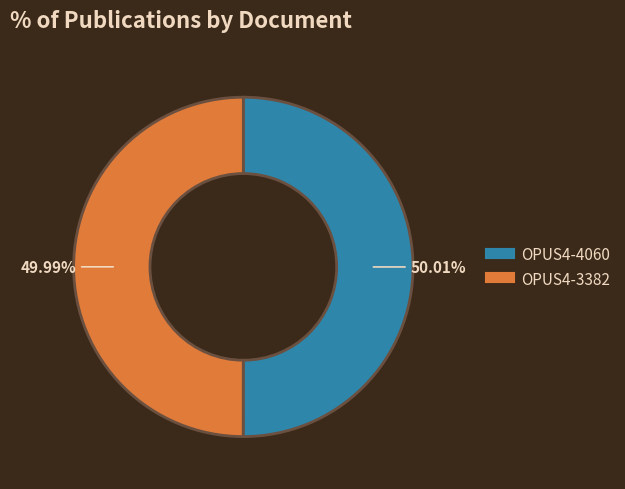

What is the ratio of the value at OPUS4-4060 to the value at OPUS4-3382?

1.0